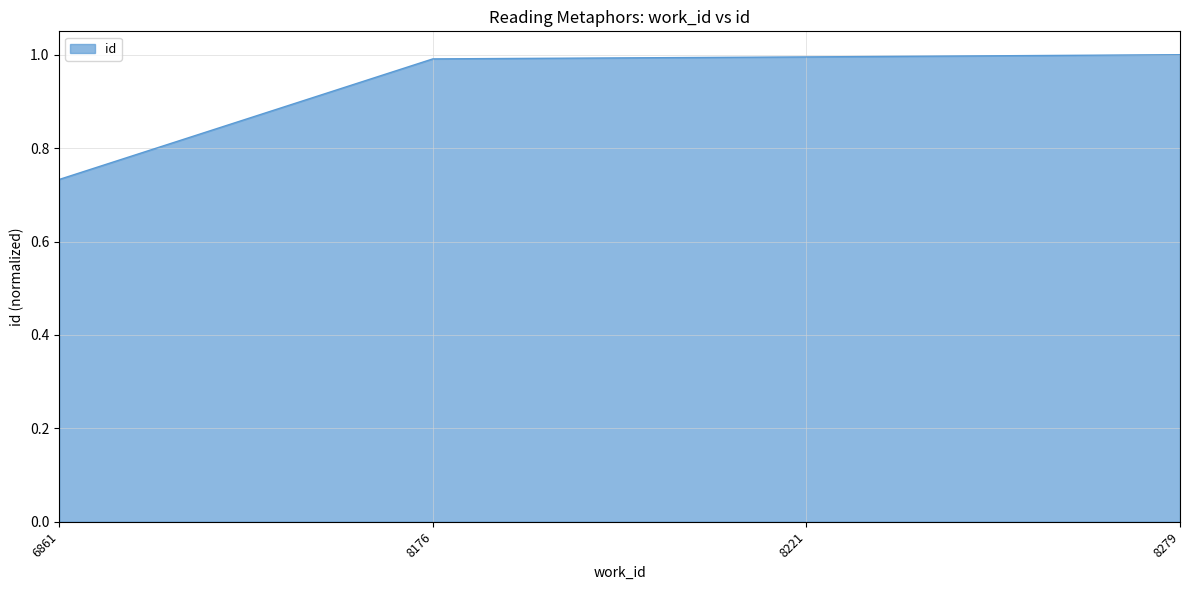

How many distinct data groups are displayed?

1